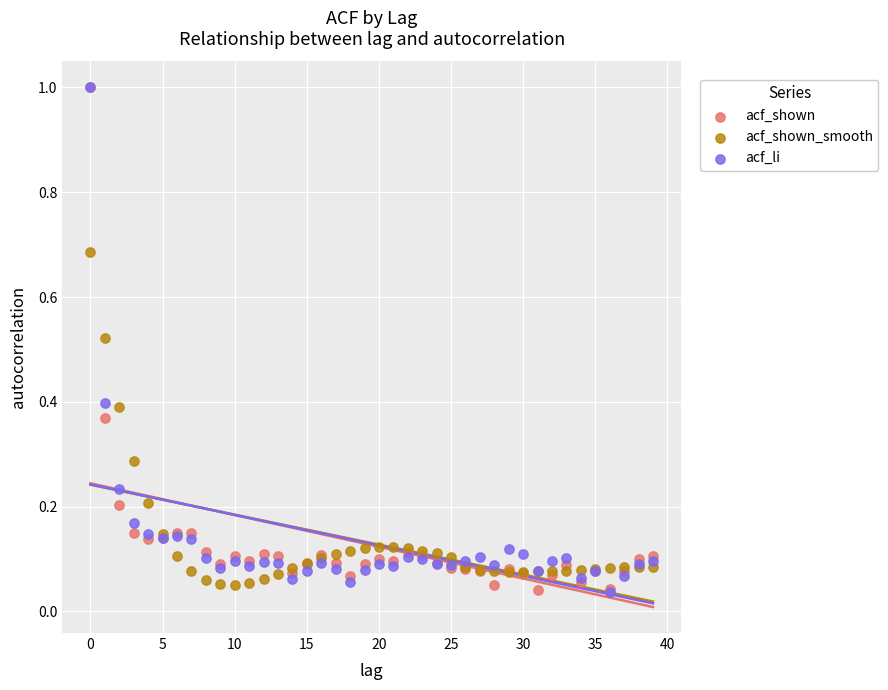

What are all the series names shown in the legend?

acf_shown, acf_shown_smooth, acf_li